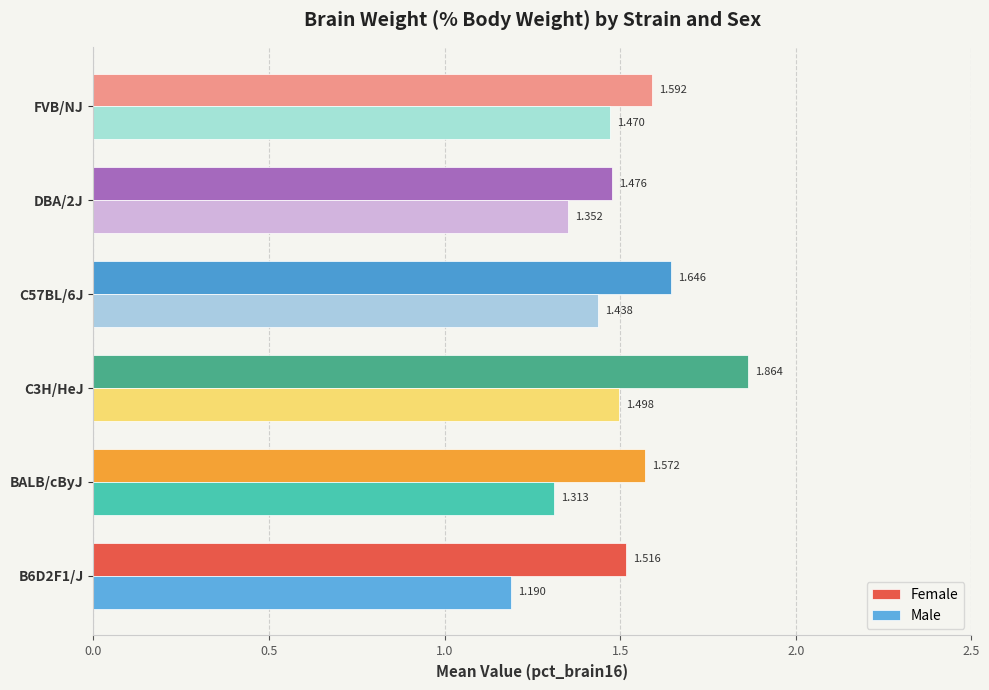

At which label is Female closest to 1?

DBA/2J